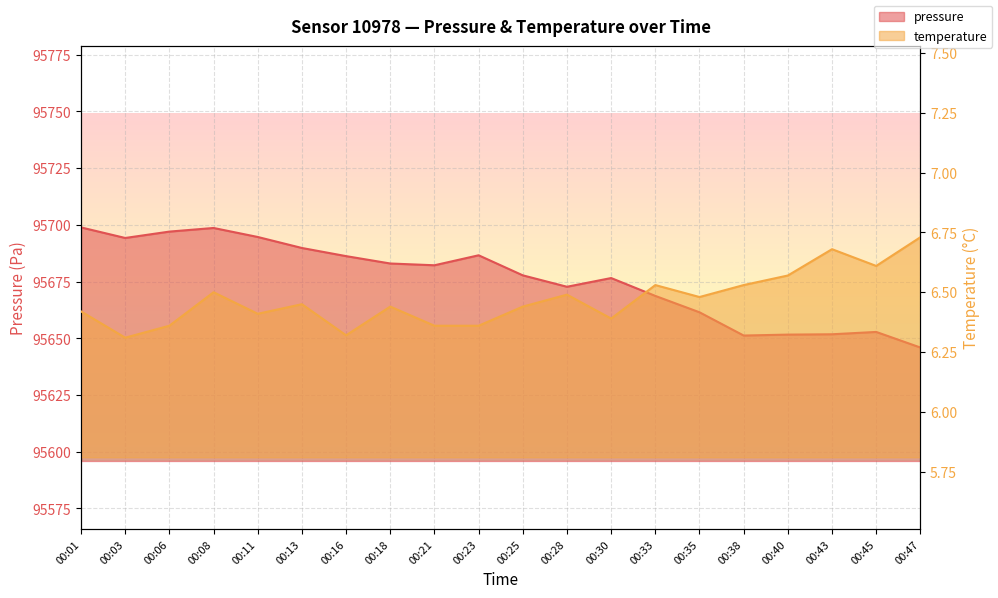

Rank the series by their maximum value, from lowest to highest.

temperature, pressure